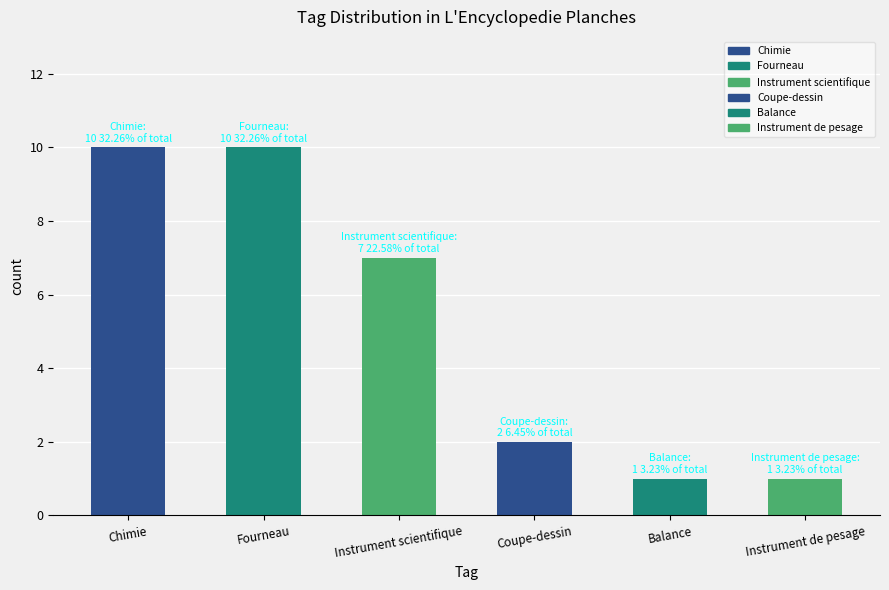

What value does the data have at Balance?

1